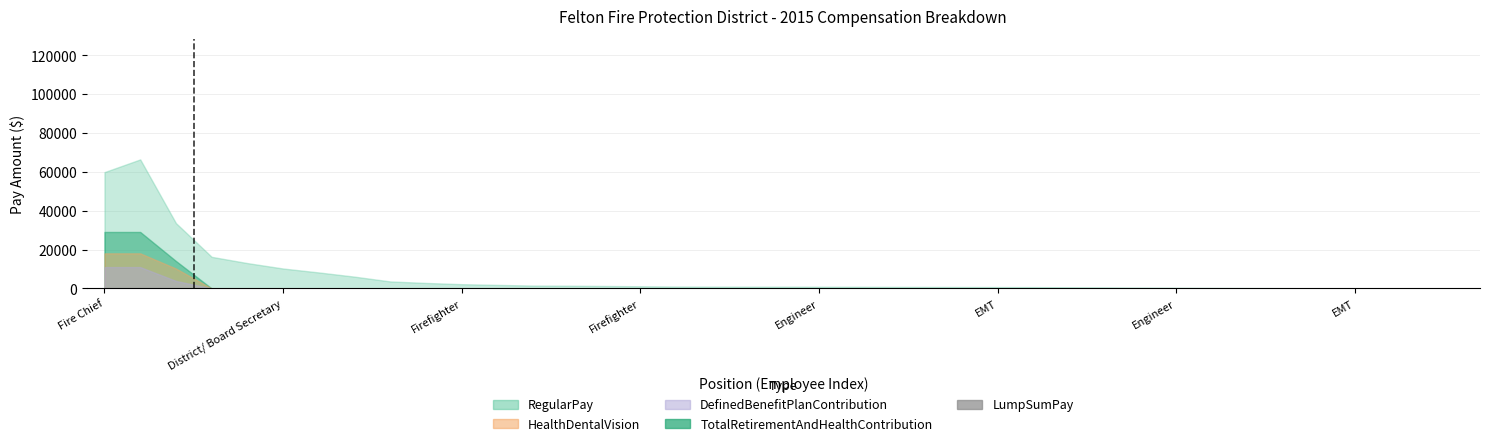

What is the sum of all values?

330